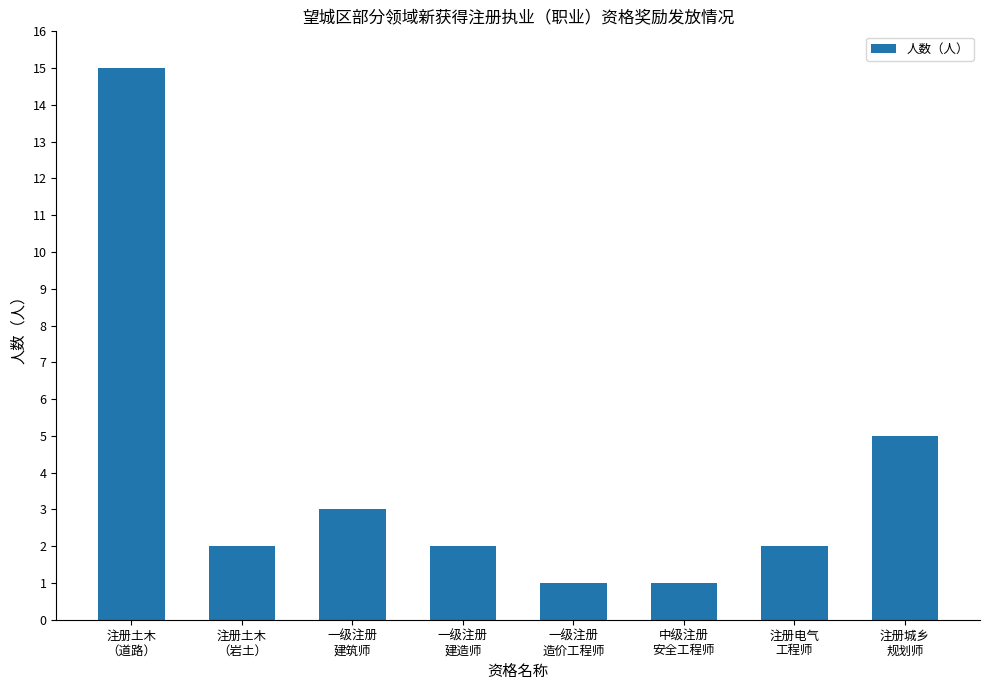

True or false: the data shows 1 at 一级注册
建筑师.

False